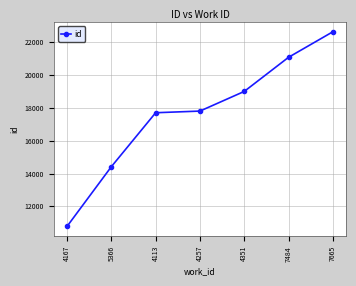

Which has a higher value, 4113 or 5366?

4113